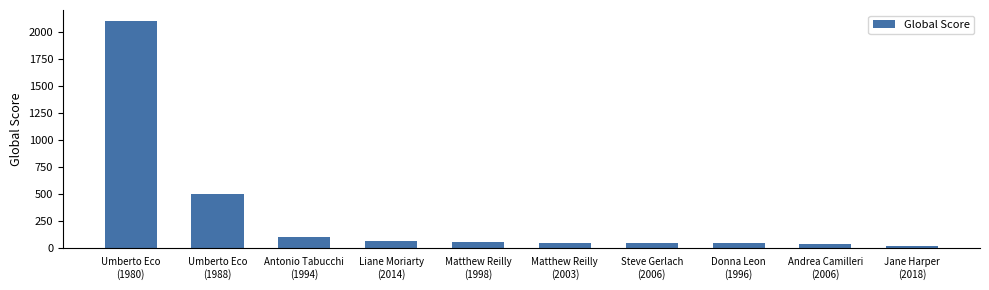

What is the maximum value shown in the chart?

2099